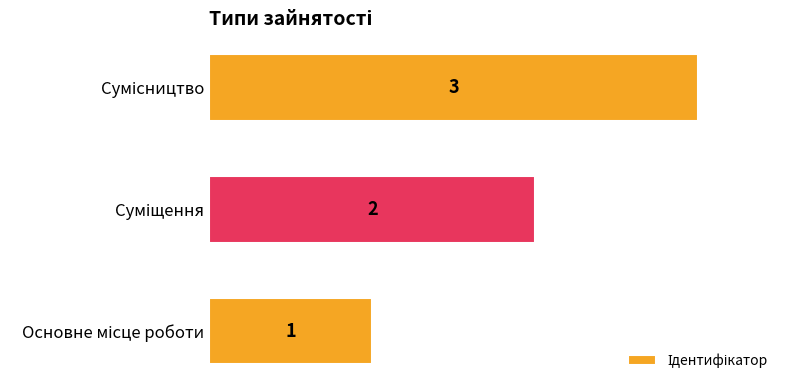

Count the values in the range 1 to 3.

3